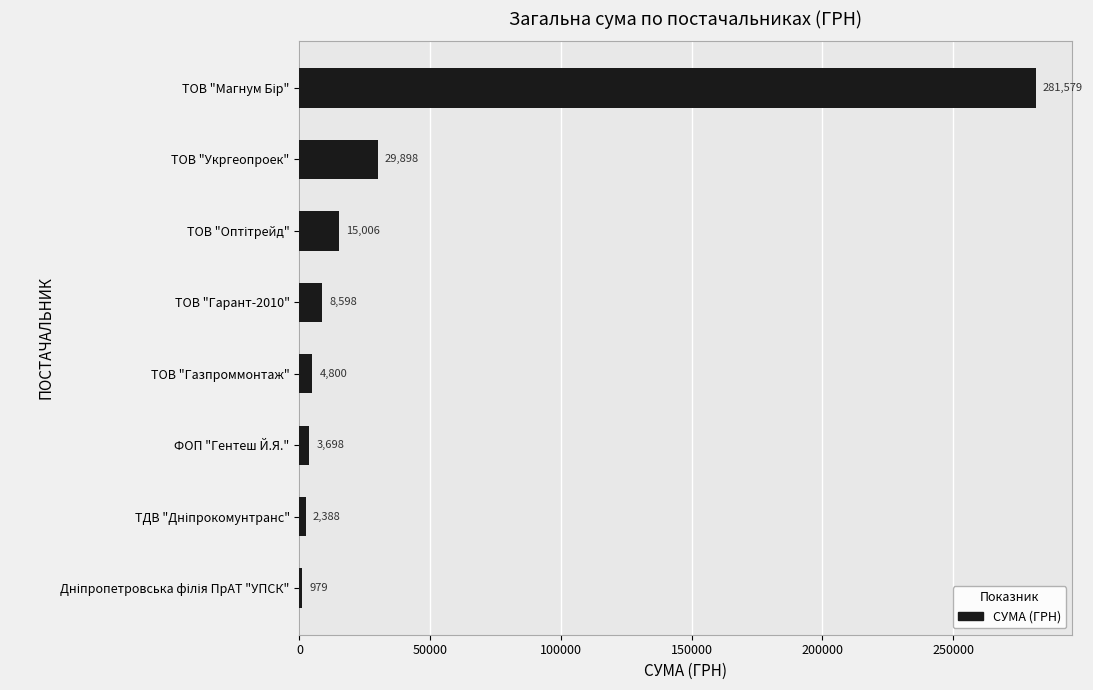

At which label is the value closest to 141279?

ТОВ "Укргеопроек"